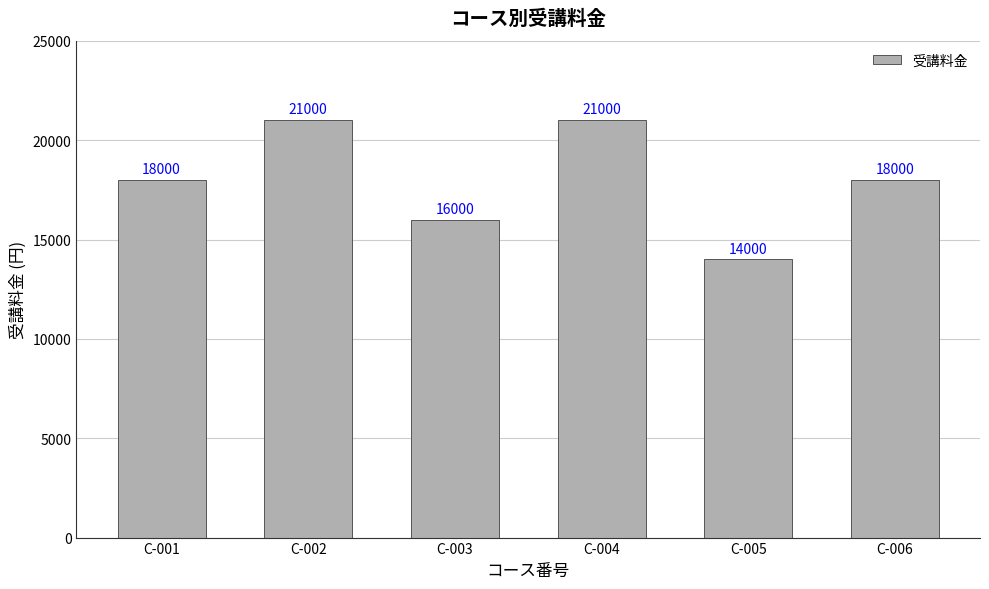

Count the values in the range 16000 to 21000.

5